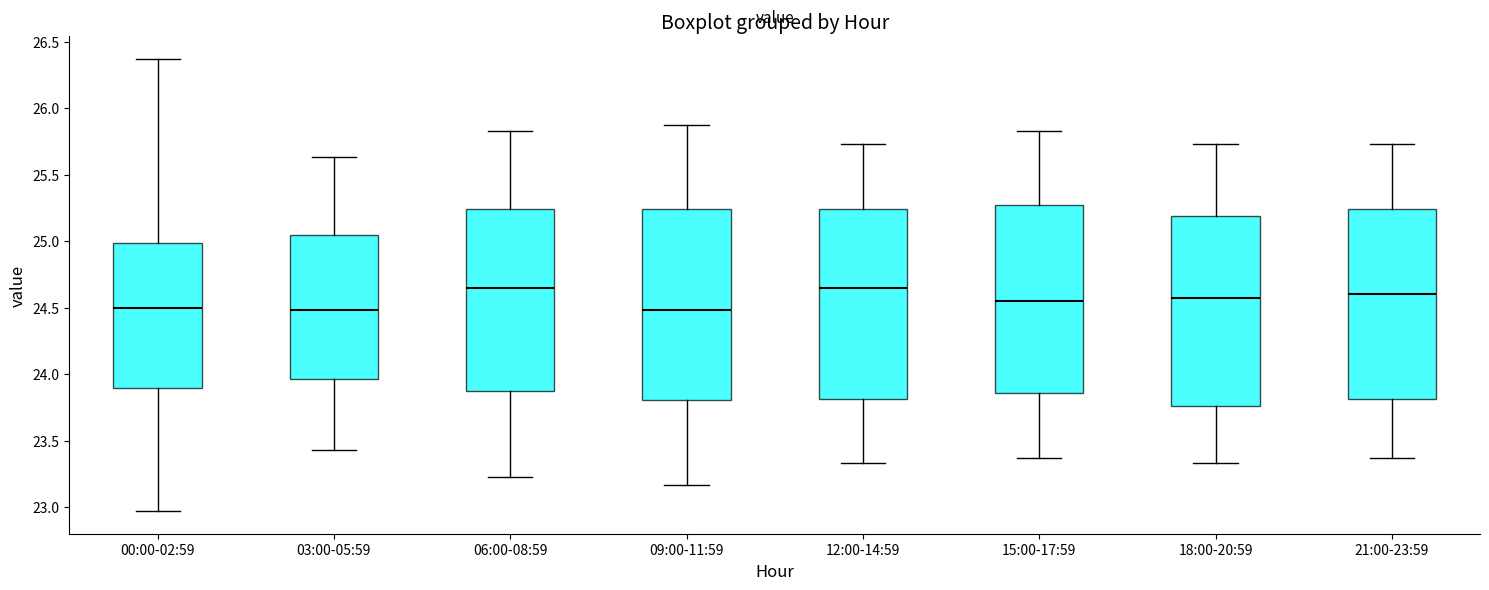

Where does the median line of the box for 15:00-17:59 sit on the y-axis? The values are not printed on the chart, so give them approximately, as read against the axis.

24.55